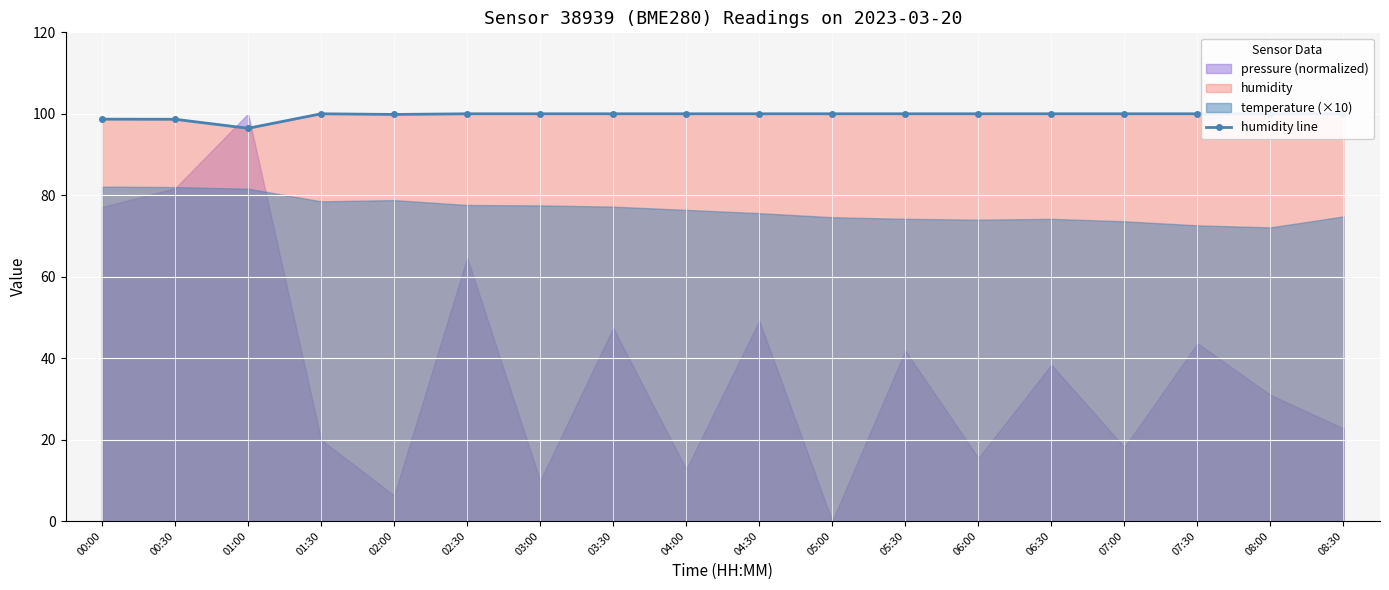

At which category does the data reach its first local valley?

01:00